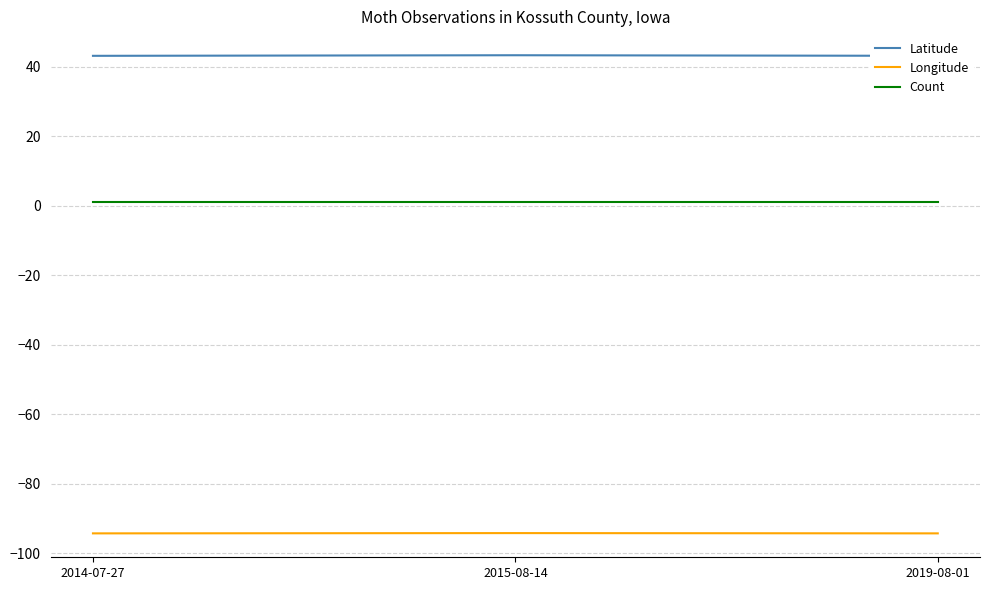

Is the value of Latitude at 2015-08-14 greater than the value of Longitude at 2019-08-01?

Yes